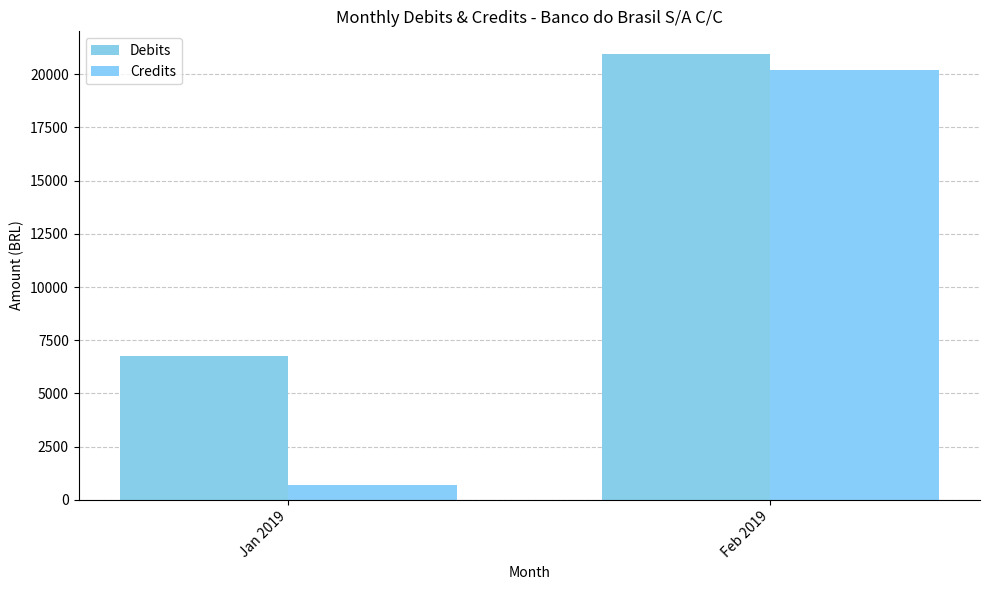

What are all the series names shown in the legend?

Debits, Credits